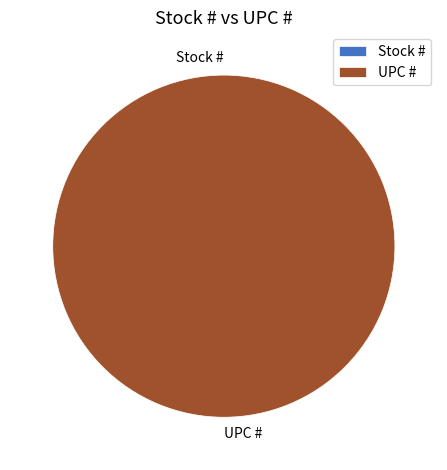

How many segments does this pie chart have?

2